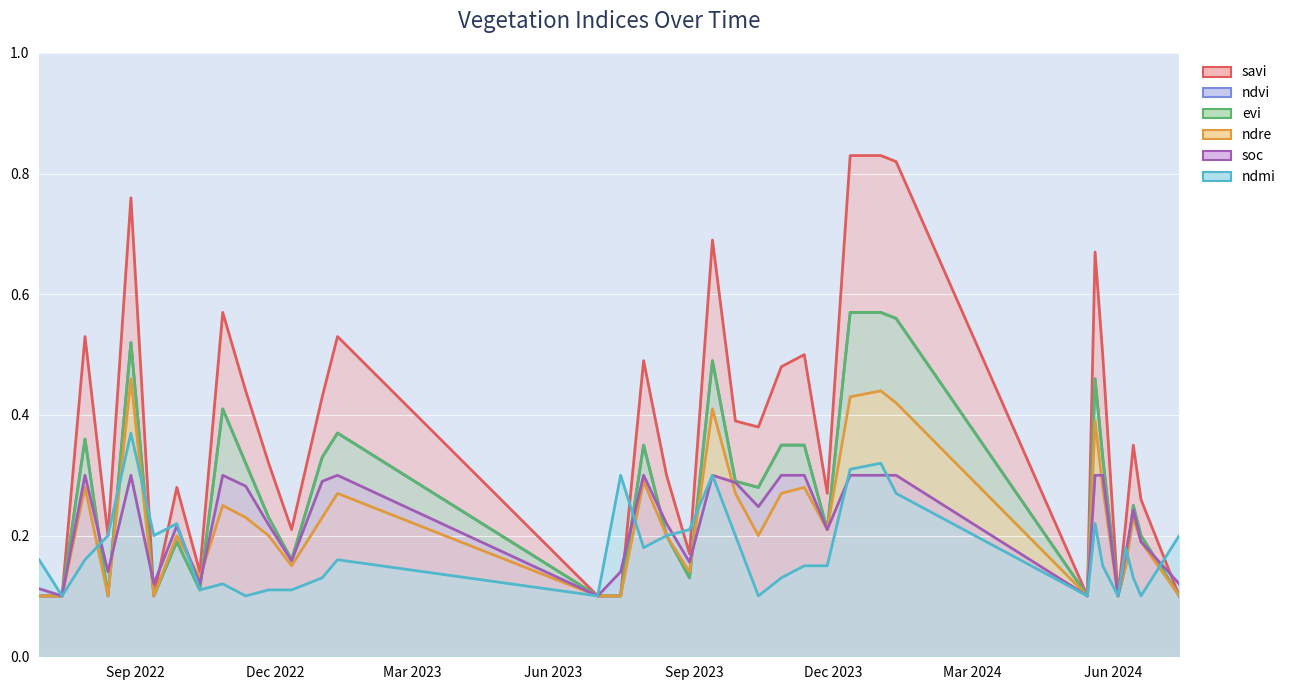

What is the sum of the evi values at 27-11-2022 and 12-12-2022?

0.4